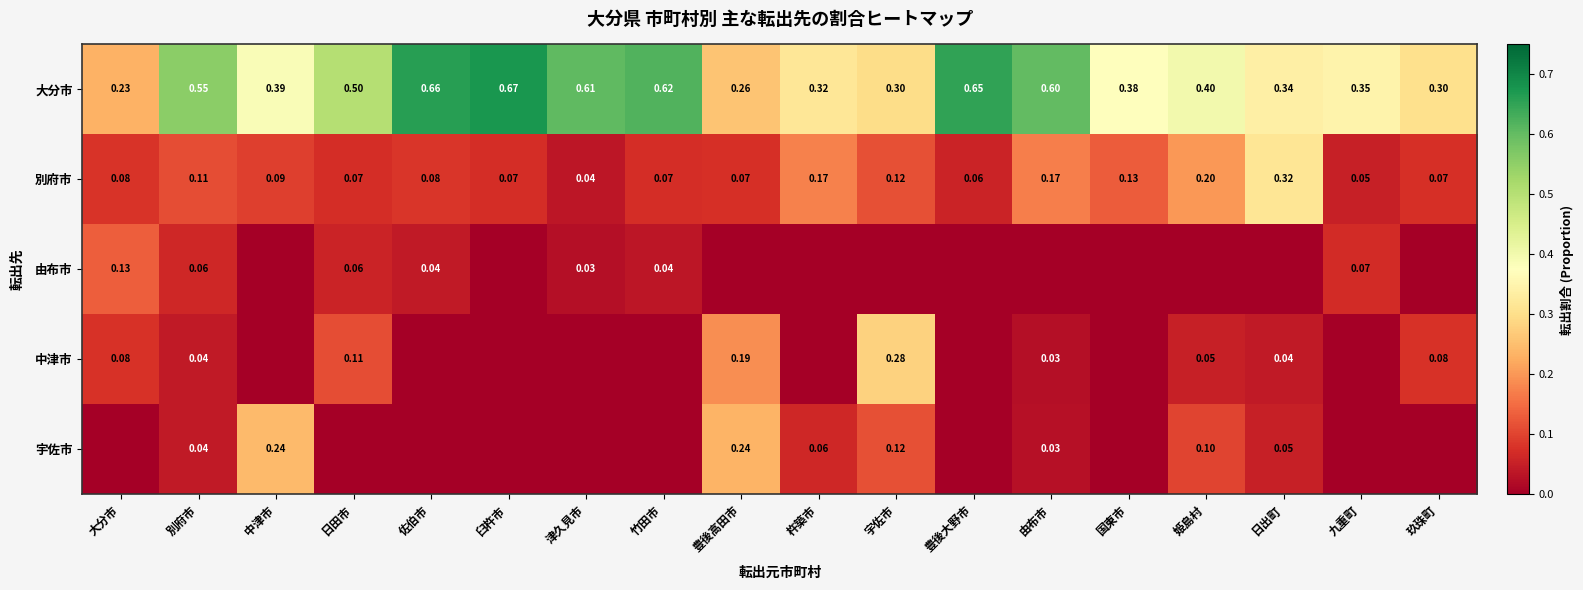

At which label does 別府市 reach its peak?

日出町